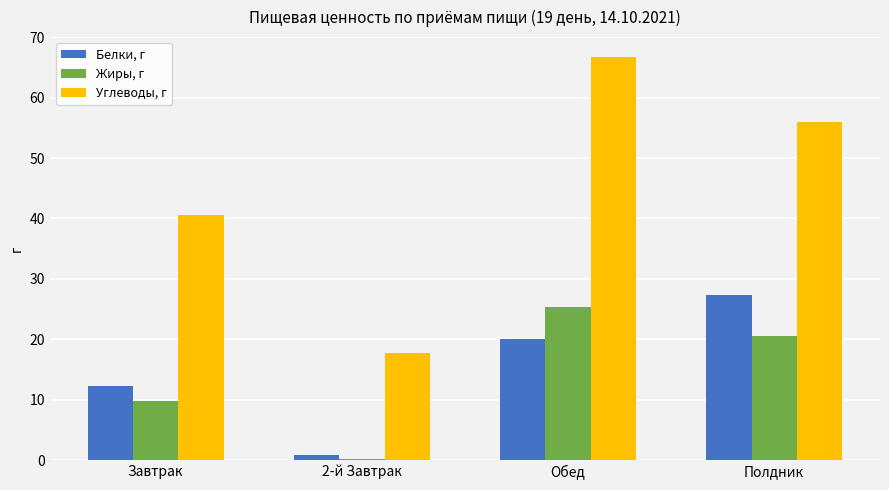

Read the Белки, г value at Полдник.

27.3